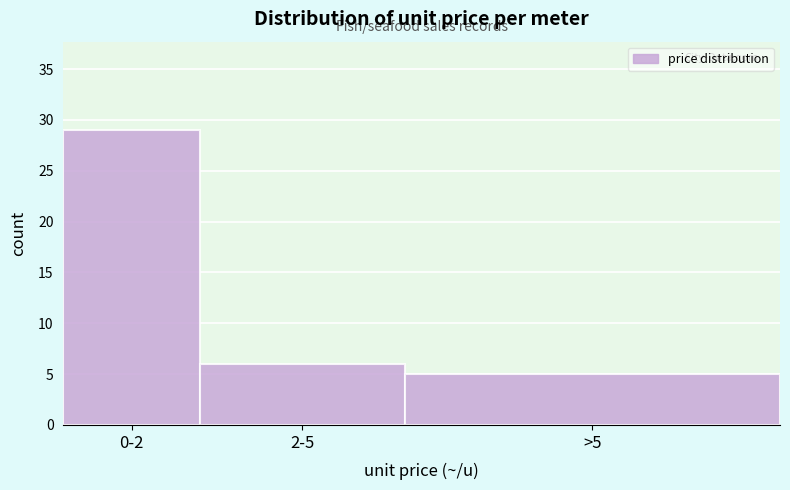

Reading right to left, transcribe all the data shown in this chart.

5	6	29